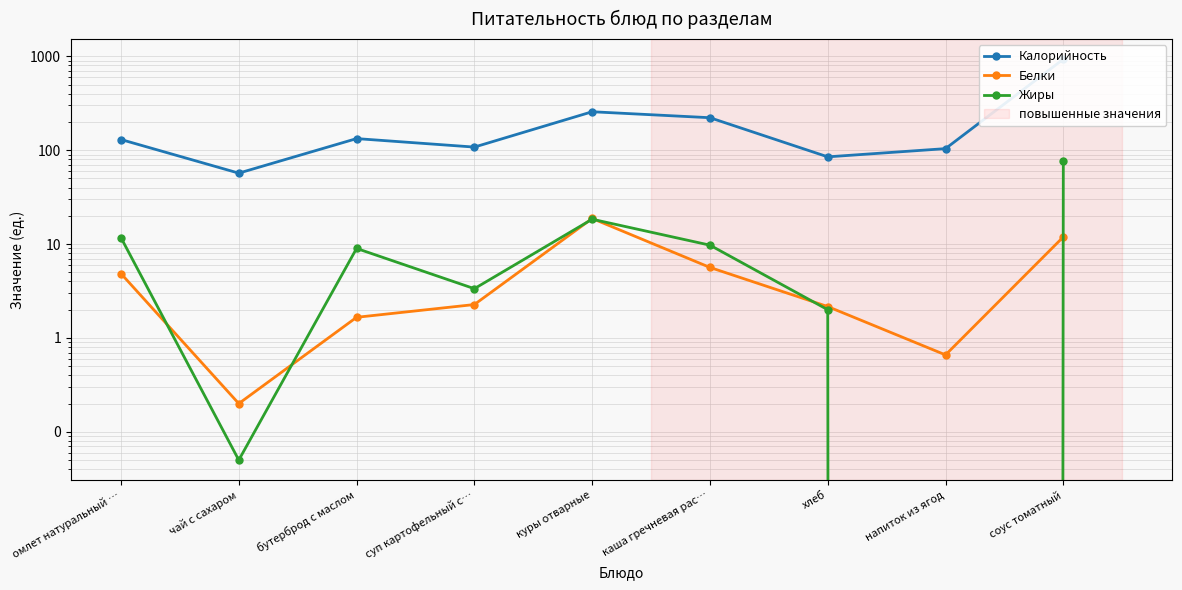

What is the difference between the Белки values at хлеб and суп картофельный с…?

0.1